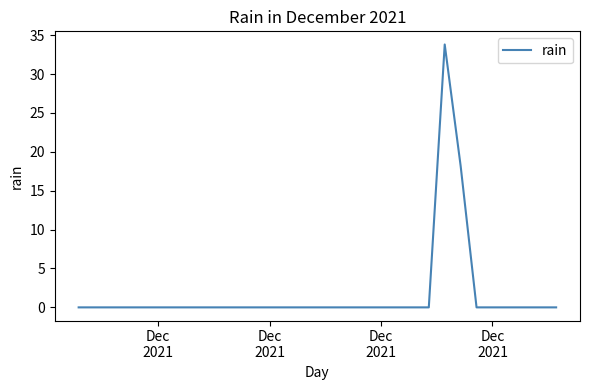

Reading right to left, extract all data points from this chart.

0.0	0.0	0.0	0.0	0.0	0.0	18.2	33.8	0.0	0.0	0.0	0.0	0.0	0.0	0.0	0.0	0.0	0.0	0.0	0.0	0.0	0.0	0.0	0.0	0.0	0.0	0.0	0.0	0.0	0.0	0.0